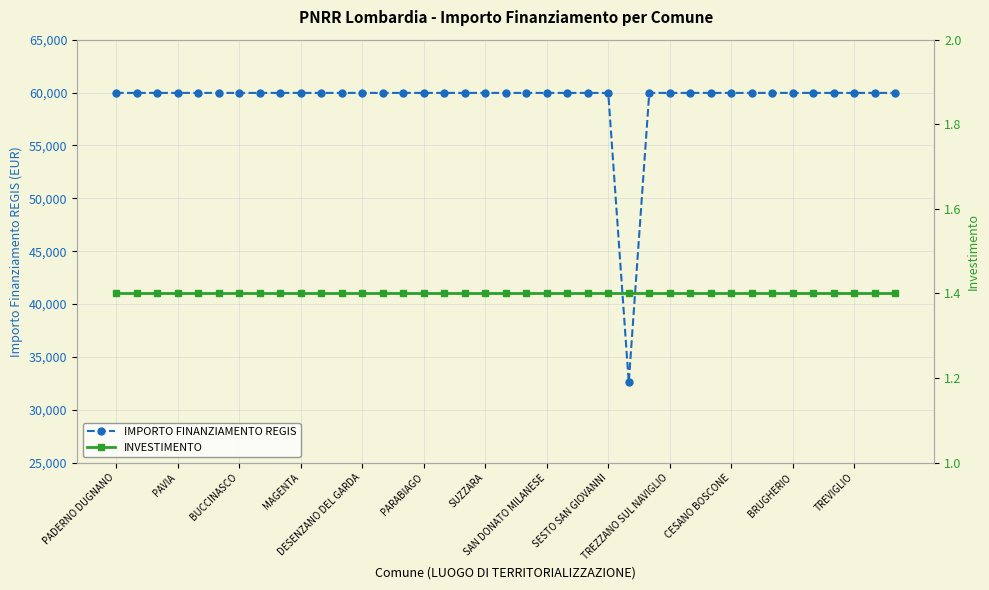

Reading right to left, list all the values displayed in this chart.

IMPORTO FINANZIAMENTO REGIS: 59966.0	59966.0	59966.0	59966.0	59966.0	59966.0	59966.0	59966.0	59966.0	59966.0	59966.0	59966.0	59966.0	32589.0	59966.0	59966.0	59966.0	59966.0	59966.0	59966.0	59966.0	59966.0	59966.0	59966.0	59966.0	59966.0	59966.0	59966.0	59966.0	59966.0	59966.0	59966.0	59966.0	59966.0	59966.0	59966.0	59966.0	59966.0	59966.0
INVESTIMENTO: 1.4	1.4	1.4	1.4	1.4	1.4	1.4	1.4	1.4	1.4	1.4	1.4	1.4	1.4	1.4	1.4	1.4	1.4	1.4	1.4	1.4	1.4	1.4	1.4	1.4	1.4	1.4	1.4	1.4	1.4	1.4	1.4	1.4	1.4	1.4	1.4	1.4	1.4	1.4